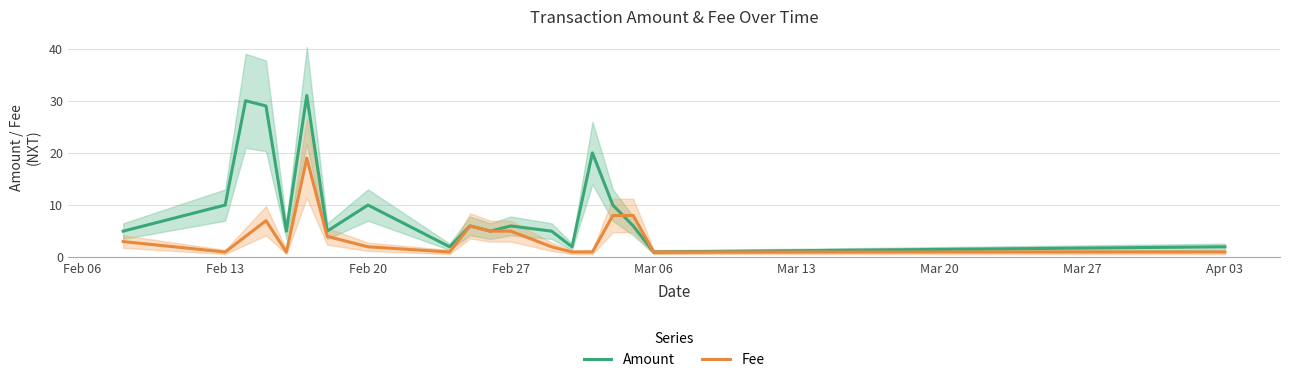

Is the value of Fee at Apr 03 greater than the value of Amount at Feb 27?

No